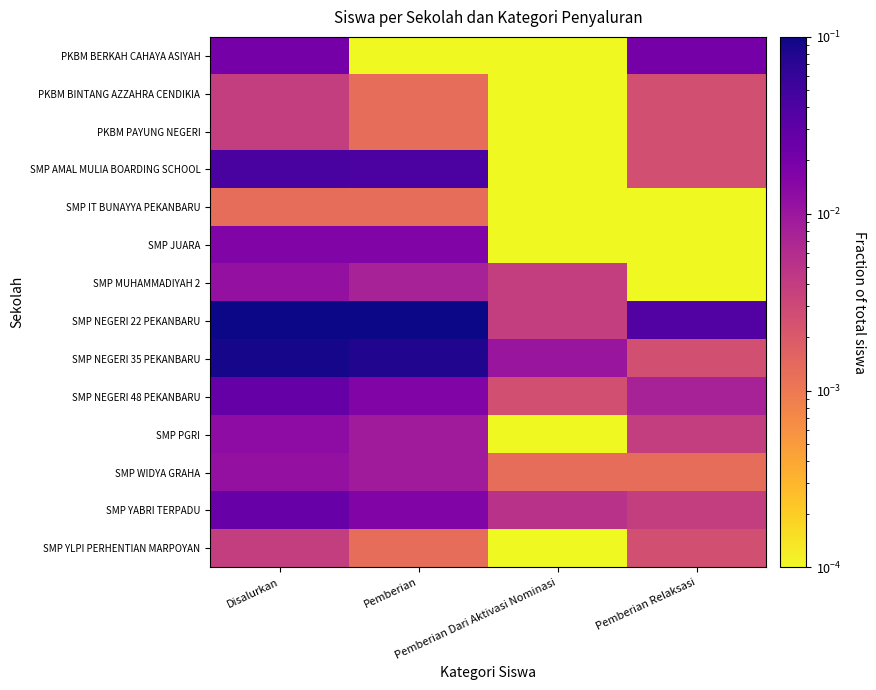

Reading right to left, extract all data points from this chart.

PKBM BERKAH CAHAYA ASIYAH: Pemberian Relaksasi=0.0	Pemberian Dari Aktivasi Nominasi=0.0	Pemberian=0.0	Disalurkan=0.0
PKBM BINTANG AZZAHRA CENDIKIA: Pemberian Relaksasi=0.0	Pemberian Dari Aktivasi Nominasi=0.0	Pemberian=0.0	Disalurkan=0.0
PKBM PAYUNG NEGERI: Pemberian Relaksasi=0.0	Pemberian Dari Aktivasi Nominasi=0.0	Pemberian=0.0	Disalurkan=0.0
SMP AMAL MULIA BOARDING SCHOOL: Pemberian Relaksasi=0.0	Pemberian Dari Aktivasi Nominasi=0.0	Pemberian=0.0	Disalurkan=0.0
SMP IT BUNAYYA PEKANBARU: Pemberian Relaksasi=0.0	Pemberian Dari Aktivasi Nominasi=0.0	Pemberian=0.0	Disalurkan=0.0
SMP JUARA: Pemberian Relaksasi=0.0	Pemberian Dari Aktivasi Nominasi=0.0	Pemberian=0.0	Disalurkan=0.0
SMP MUHAMMADIYAH 2: Pemberian Relaksasi=0.0	Pemberian Dari Aktivasi Nominasi=0.0	Pemberian=0.0	Disalurkan=0.0
SMP NEGERI 22 PEKANBARU: Pemberian Relaksasi=0.0	Pemberian Dari Aktivasi Nominasi=0.0	Pemberian=0.2	Disalurkan=0.2
SMP NEGERI 35 PEKANBARU: Pemberian Relaksasi=0.0	Pemberian Dari Aktivasi Nominasi=0.0	Pemberian=0.1	Disalurkan=0.1
SMP NEGERI 48 PEKANBARU: Pemberian Relaksasi=0.0	Pemberian Dari Aktivasi Nominasi=0.0	Pemberian=0.0	Disalurkan=0.0
SMP PGRI: Pemberian Relaksasi=0.0	Pemberian Dari Aktivasi Nominasi=0.0	Pemberian=0.0	Disalurkan=0.0
SMP WIDYA GRAHA: Pemberian Relaksasi=0.0	Pemberian Dari Aktivasi Nominasi=0.0	Pemberian=0.0	Disalurkan=0.0
SMP YABRI TERPADU: Pemberian Relaksasi=0.0	Pemberian Dari Aktivasi Nominasi=0.0	Pemberian=0.0	Disalurkan=0.0
SMP YLPI PERHENTIAN MARPOYAN: Pemberian Relaksasi=0.0	Pemberian Dari Aktivasi Nominasi=0.0	Pemberian=0.0	Disalurkan=0.0